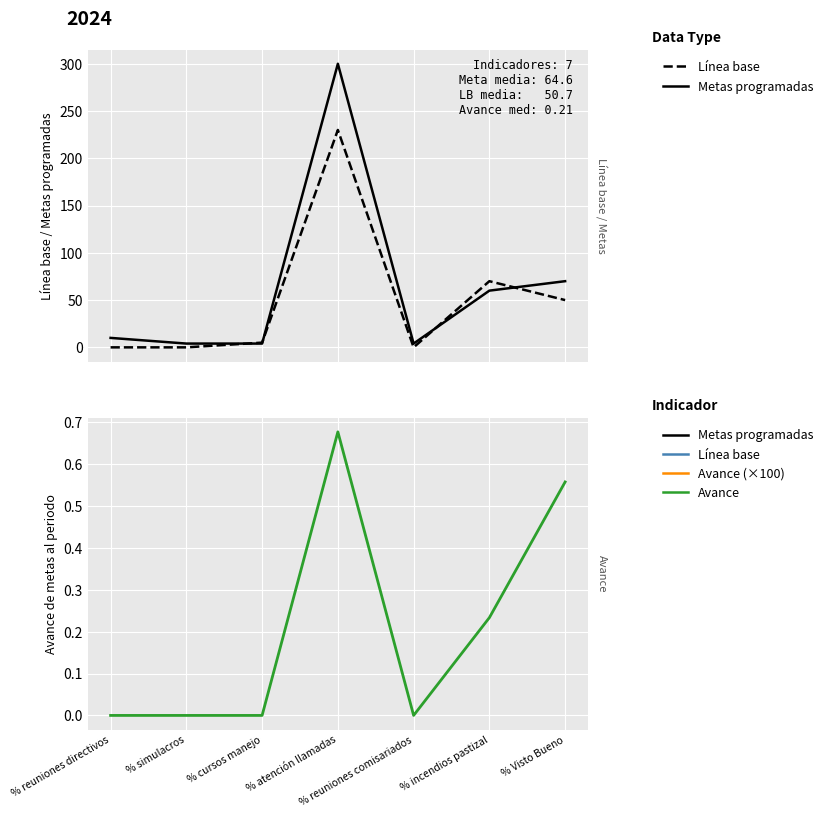

Which series ends up on top after the final intersection of Línea base and Metas programadas?

Metas programadas